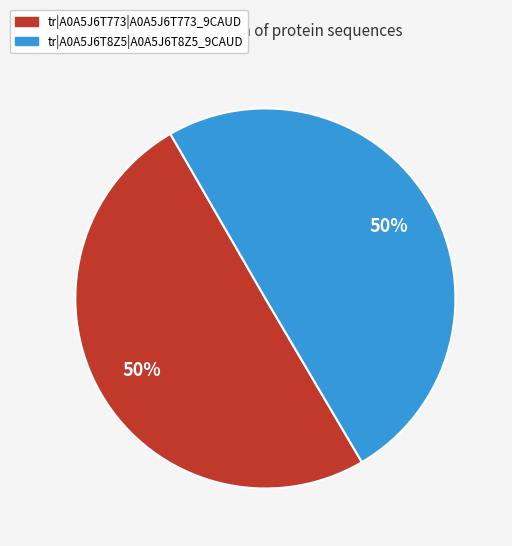

Is the sum of tr|A0A5J6T8Z5|A0A5J6T8Z5_9CAUD and tr|A0A5J6T773|A0A5J6T773_9CAUD greater than half?

Yes